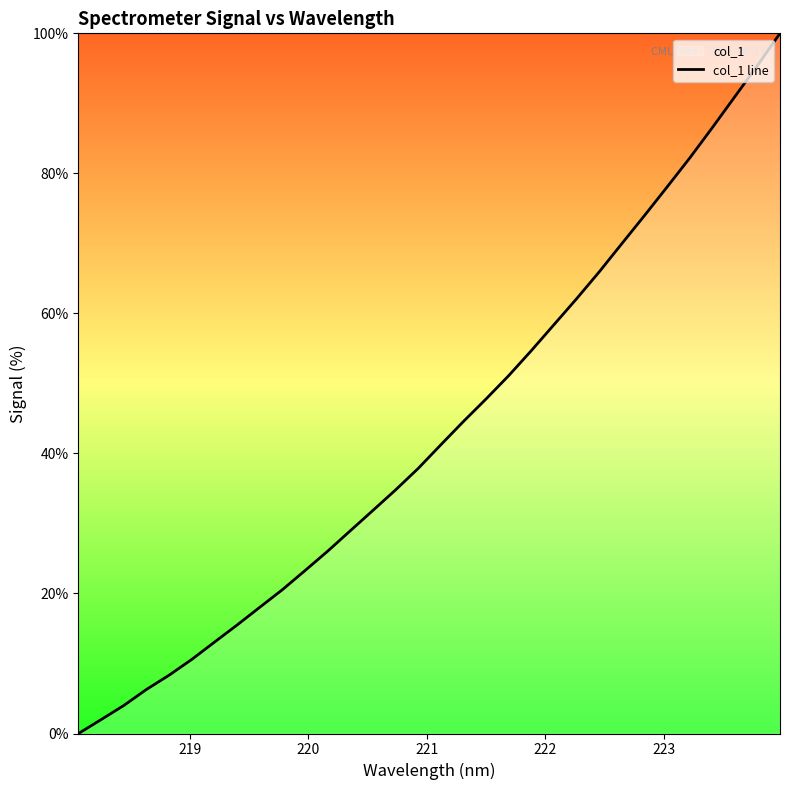

What is the difference between the maximum and minimum values?

100.0